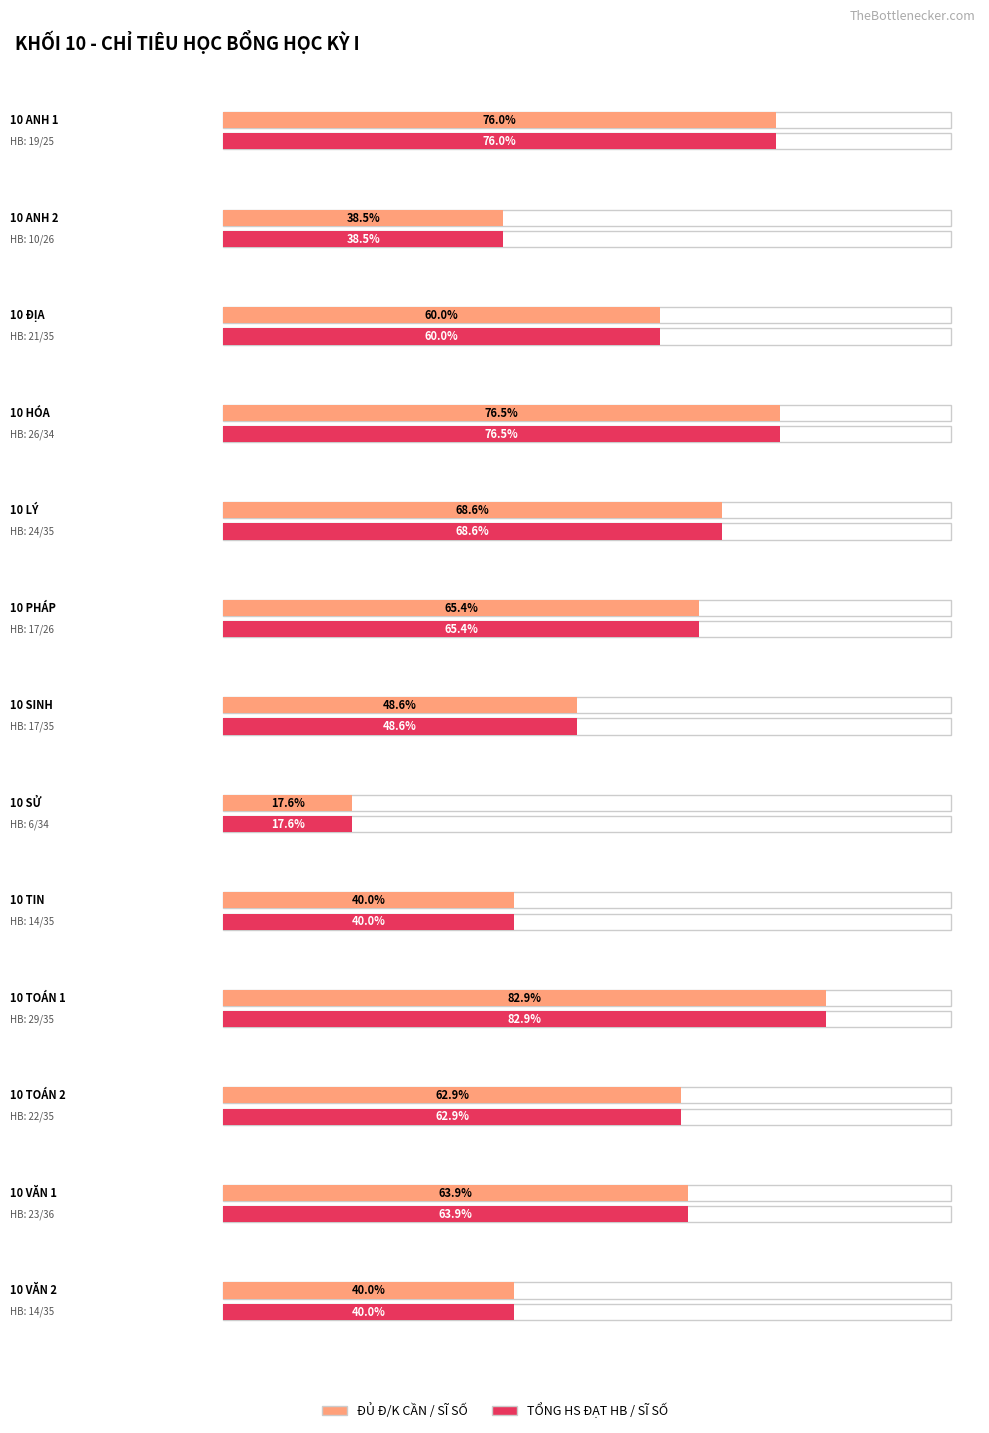

What is the label of the 2nd bar from the left?

10 ANH 2